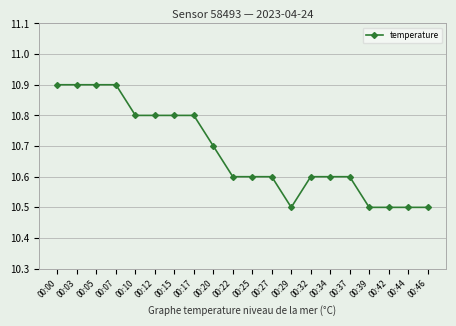

How many distinct data groups are displayed?

1